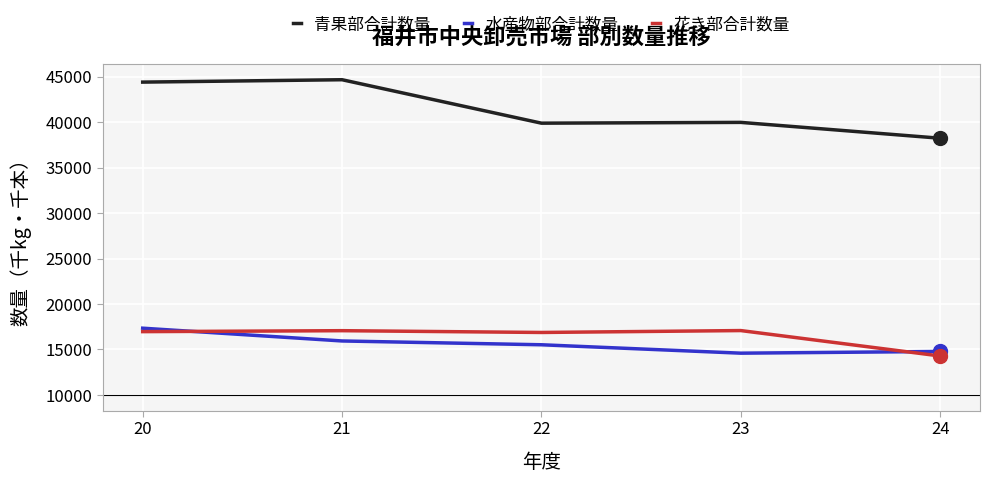

Which series changed the most between 20 and 21?

水産物部合計数量